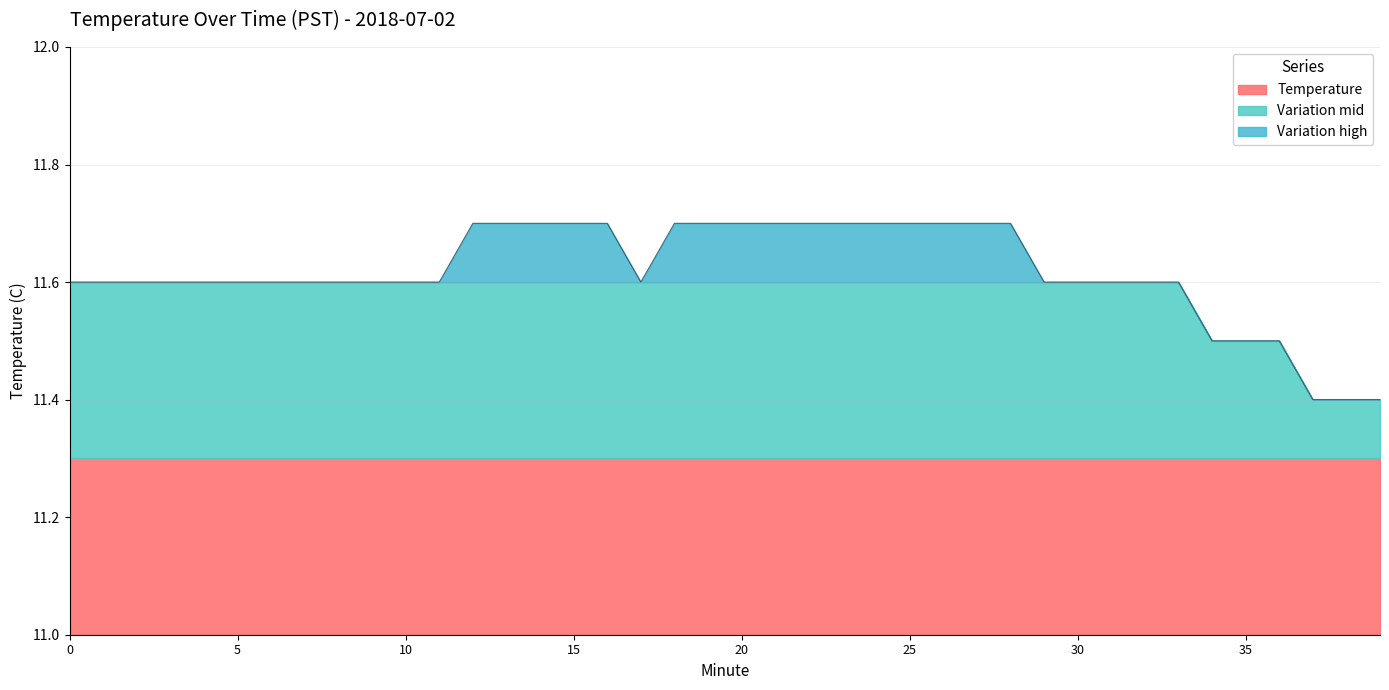

Rank the categories by value from highest to lowest.

12, 13, 14, 15, 16, 18, 19, 20, 21, 22, 23, 24, 25, 26, 27, 28, 0, 1, 2, 3, 4, 5, 6, 7, 8, 9, 10, 11, 17, 29, 30, 31, 32, 33, 34, 35, 36, 37, 38, 39